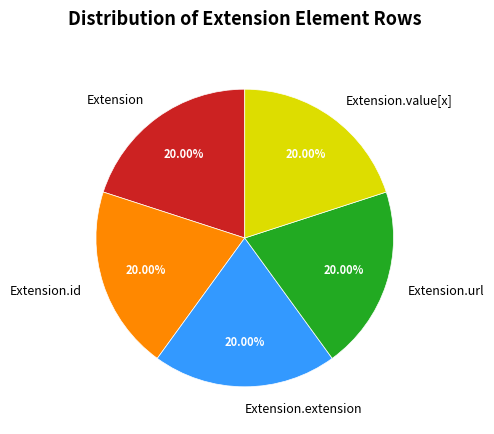

Do Extension.url and Extension.extension together represent more than half of the pie?

No